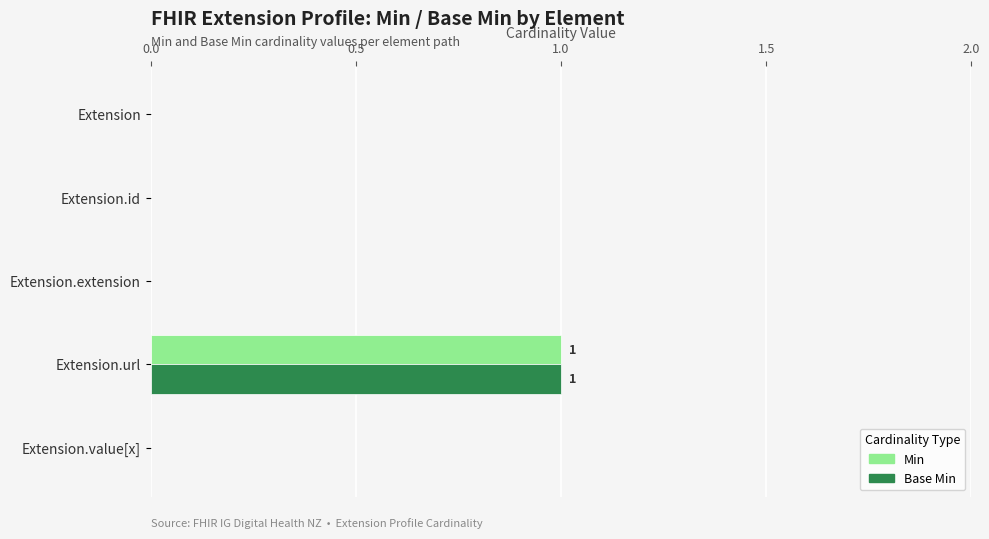

The Min series shows 1 at Extension. True or false?

False